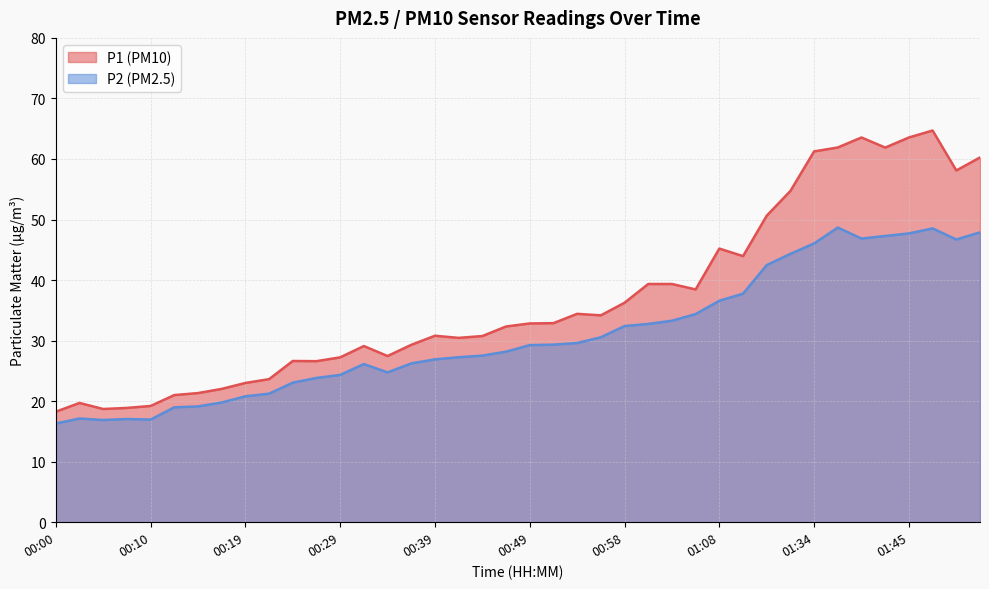

True or false: P2 and P1 intersect in this chart.

False